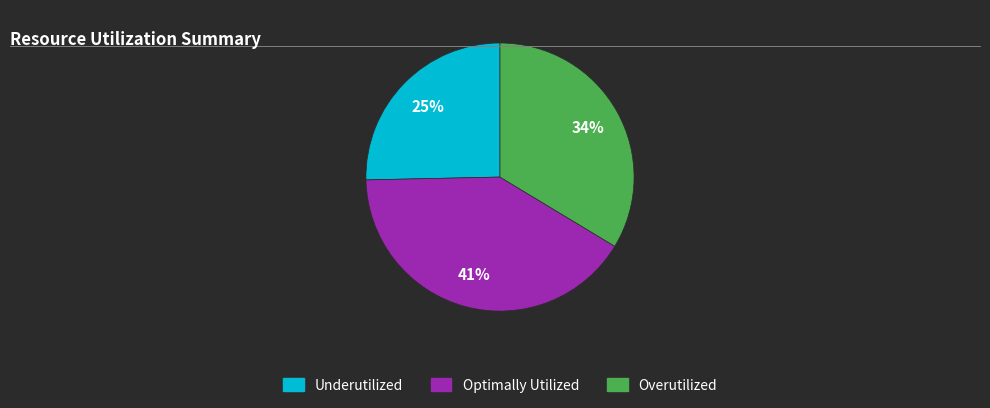

Which category has the biggest portion of the pie?

Optimally Utilized